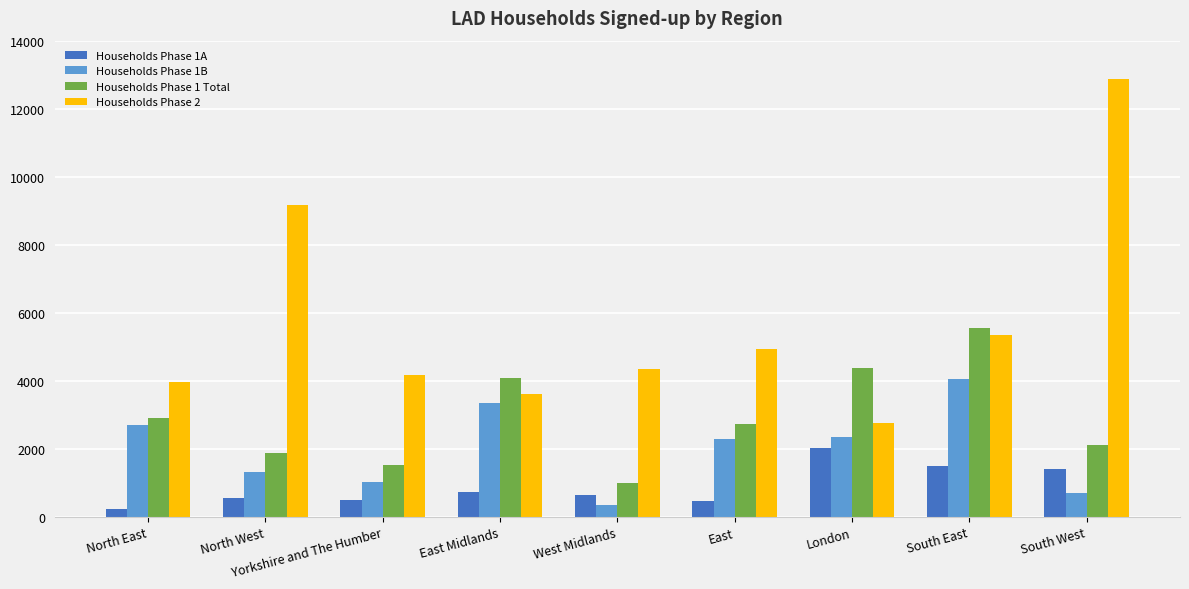

Rank the series by their maximum value, from lowest to highest.

Households Phase 1A, Households Phase 1B, Households Phase 1 Total, Households Phase 2